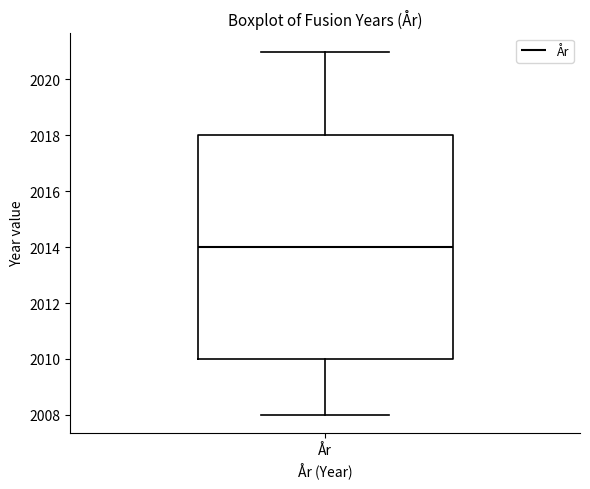

Transcribe this box plot: give where the median line is, the range the box spans, and where the two whiskers end, as read against the y-axis. The values are not printed on the chart, so give them approximately, as read against the axis.

median 2014, box 2010 to 2018, whiskers 2008 to 2021